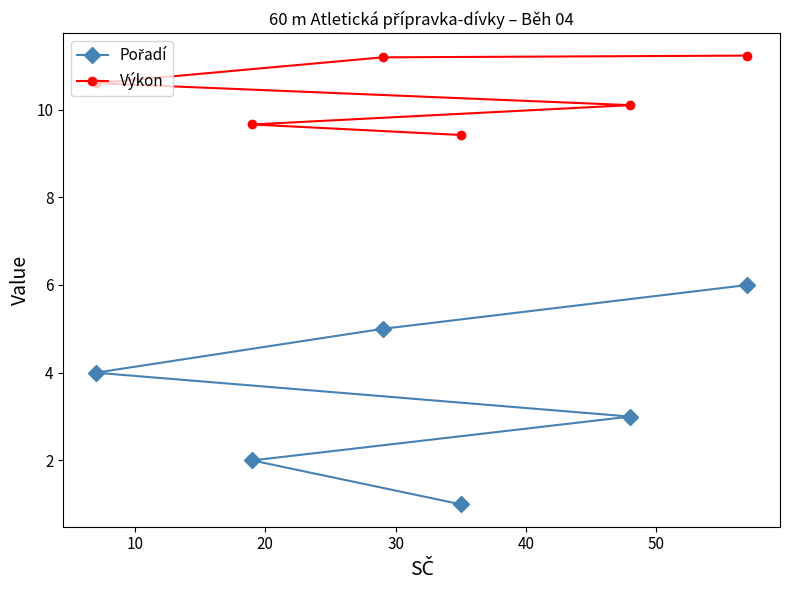

What are all the series names shown in the legend?

Pořadí, Výkon